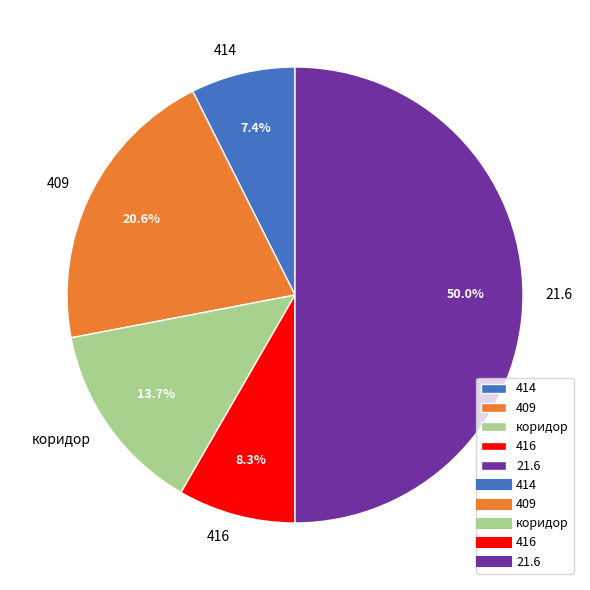

True or false: 409 accounts for 9% of the total.

False